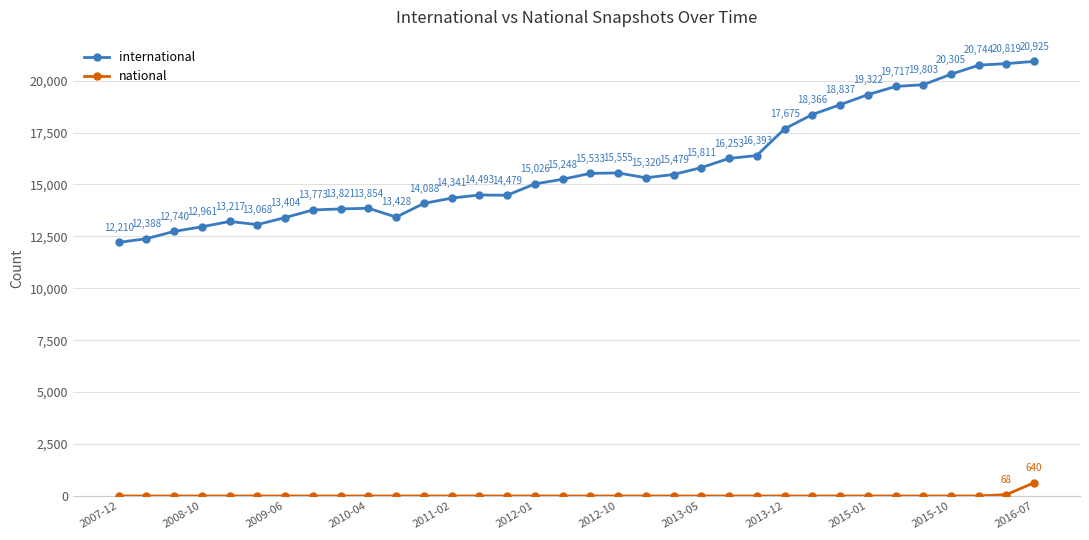

At how many categories does at least one series exceed 12238?

33